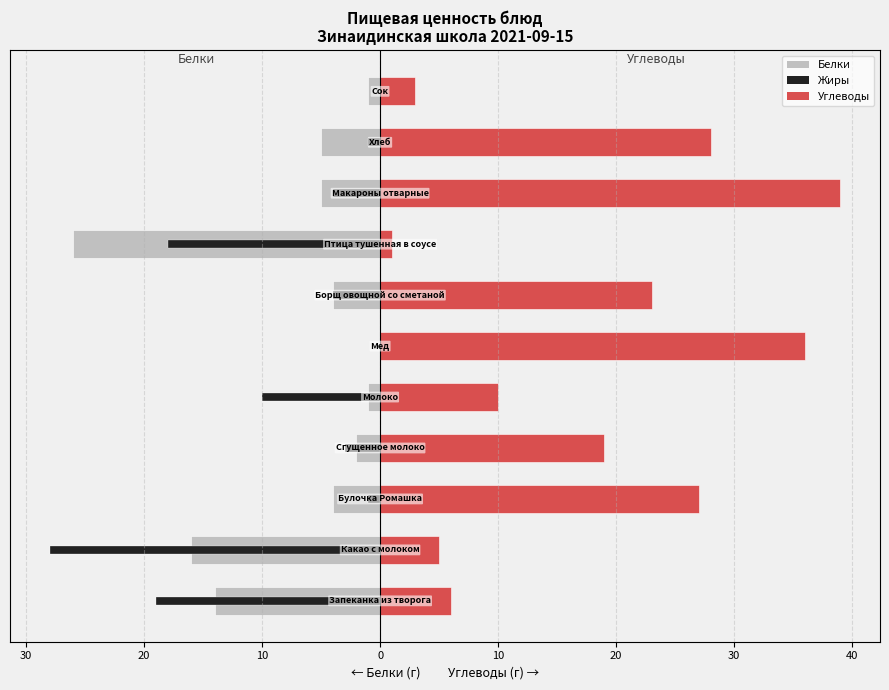

How many bars are there in each group?

3